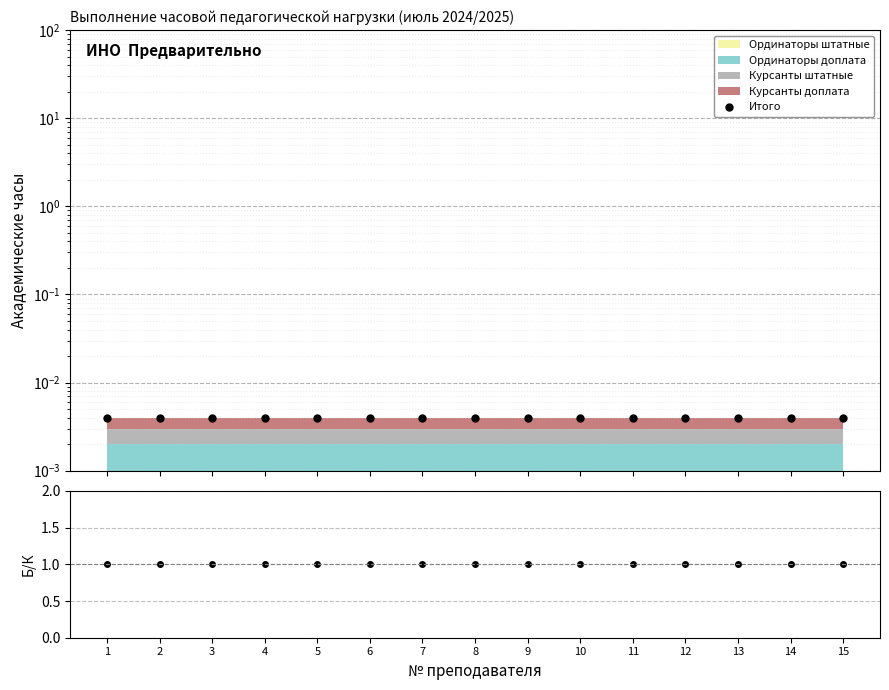

True or false: Итого has a value of 0.0 at 15.

True